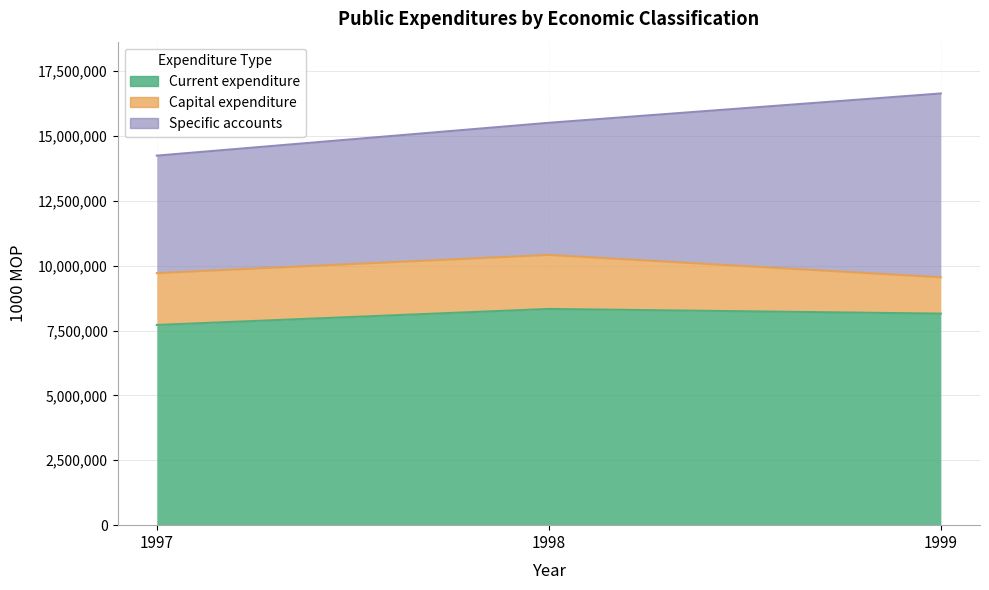

What is the minimum value for Specific accounts?

4527827